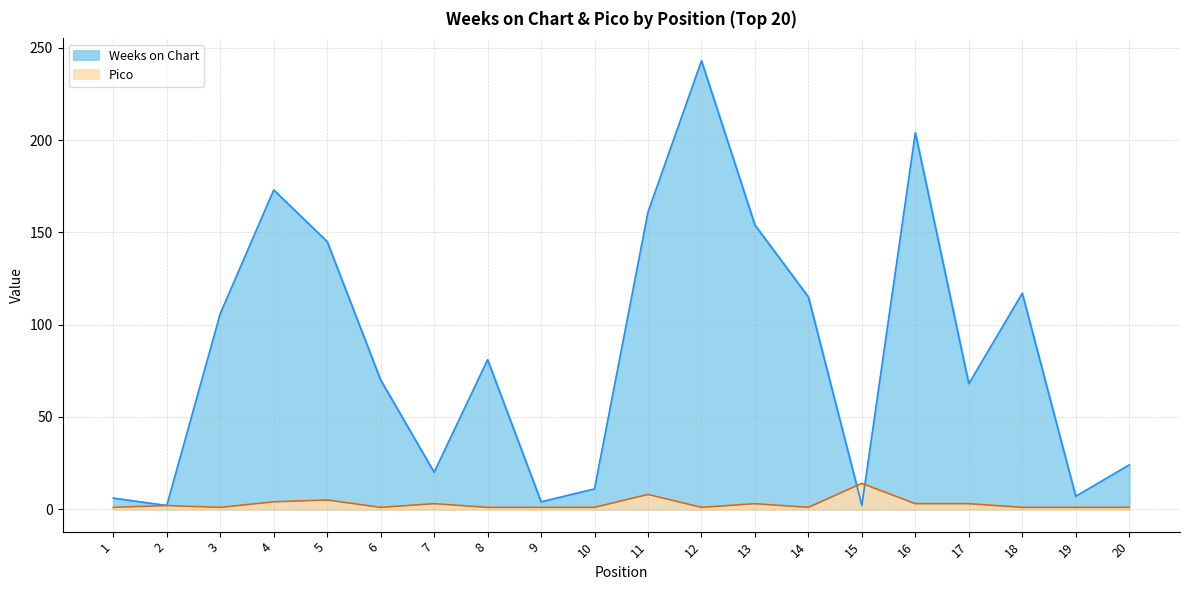

What is the total value across all series at 18?

118